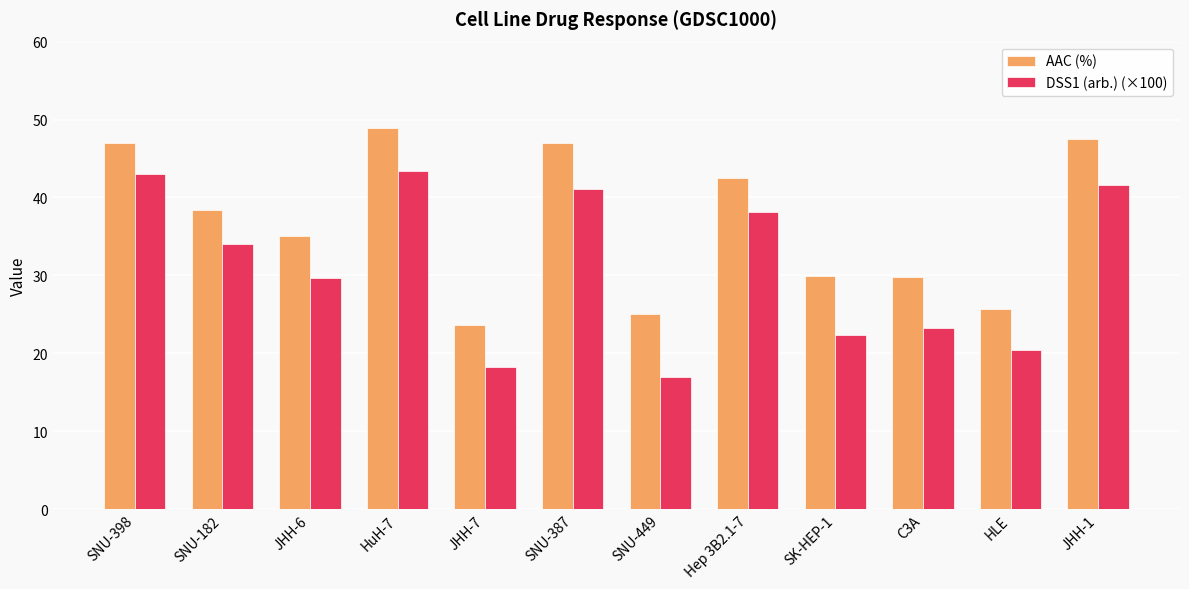

What is the label of the 5th bar from the right?

Hep 3B2.1-7